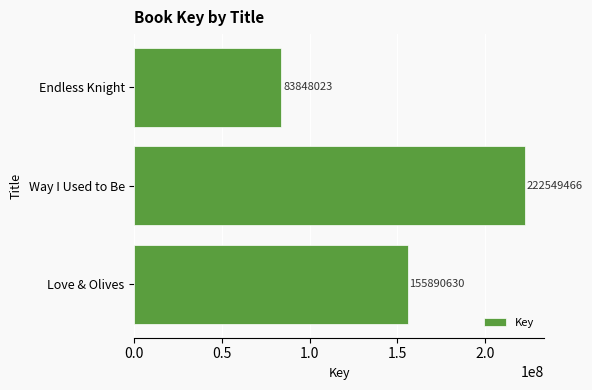

Read the value at Love & Olives, to the nearest 10.

155890630